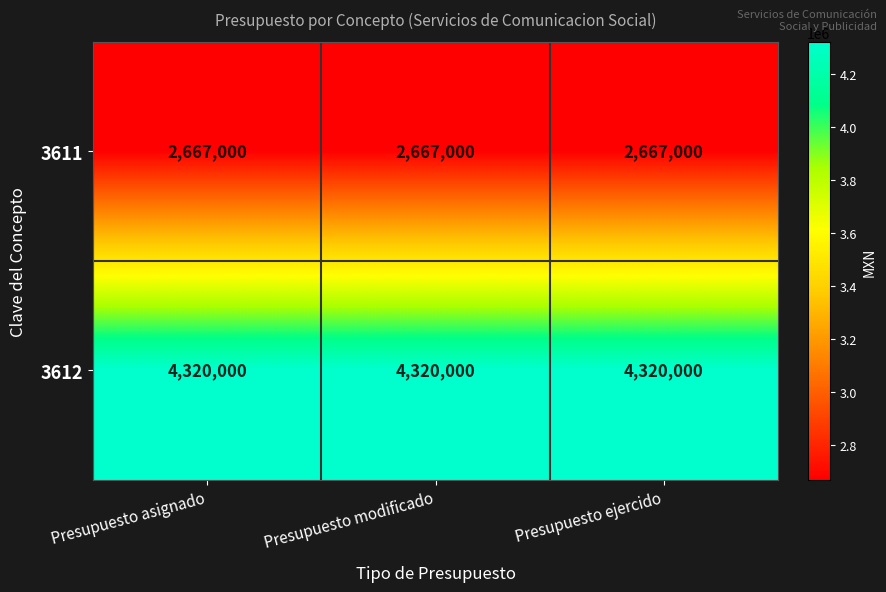

Rank the series by their maximum value, from highest to lowest.

3612, 3611